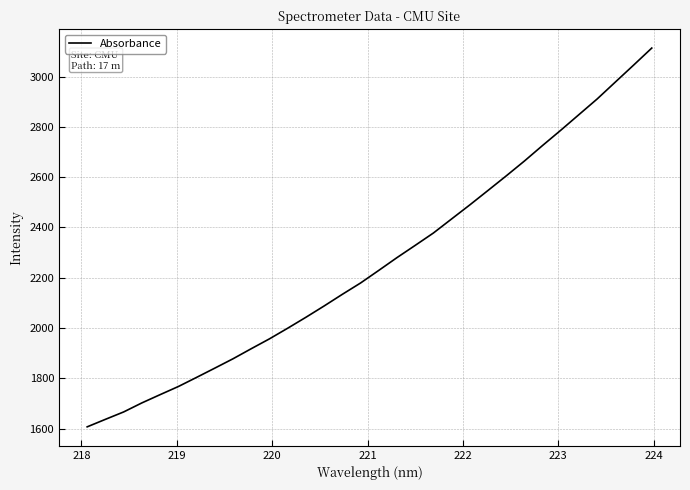

What is the greatest value displayed?

3113.2